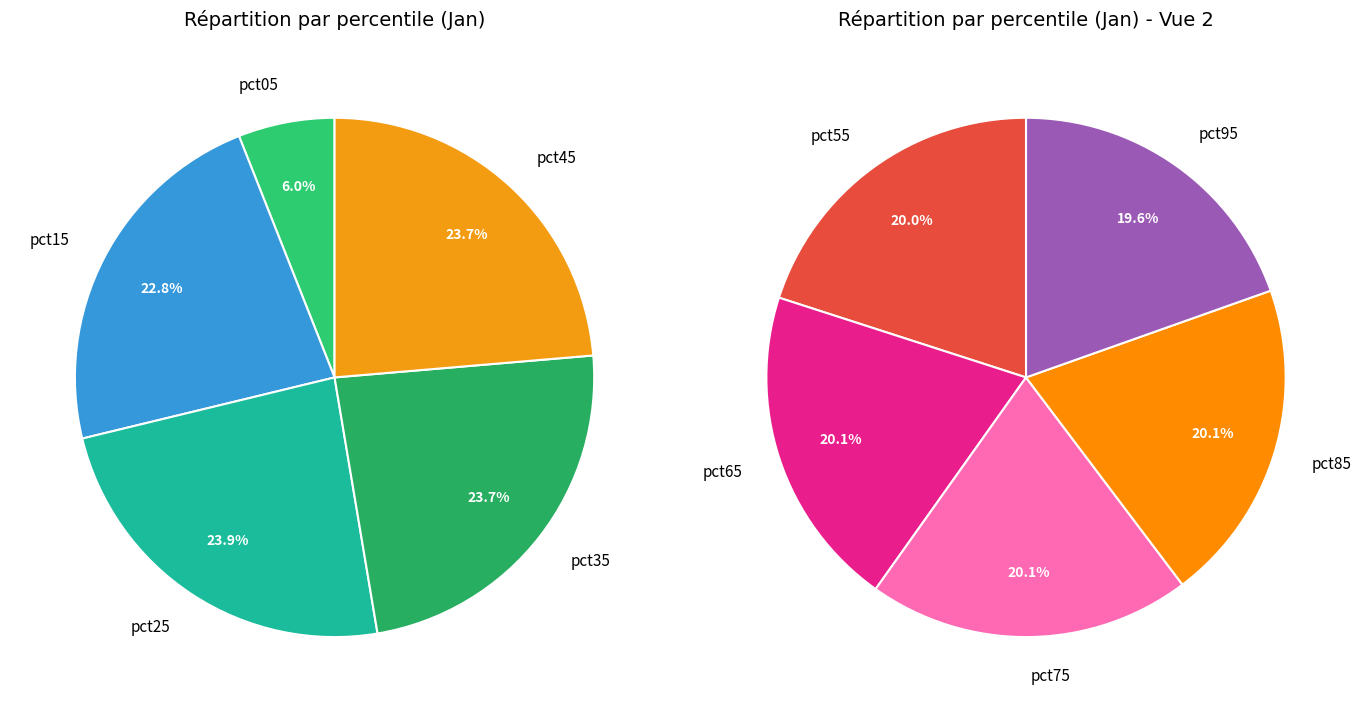

Which category has the biggest portion of the pie?

pct25